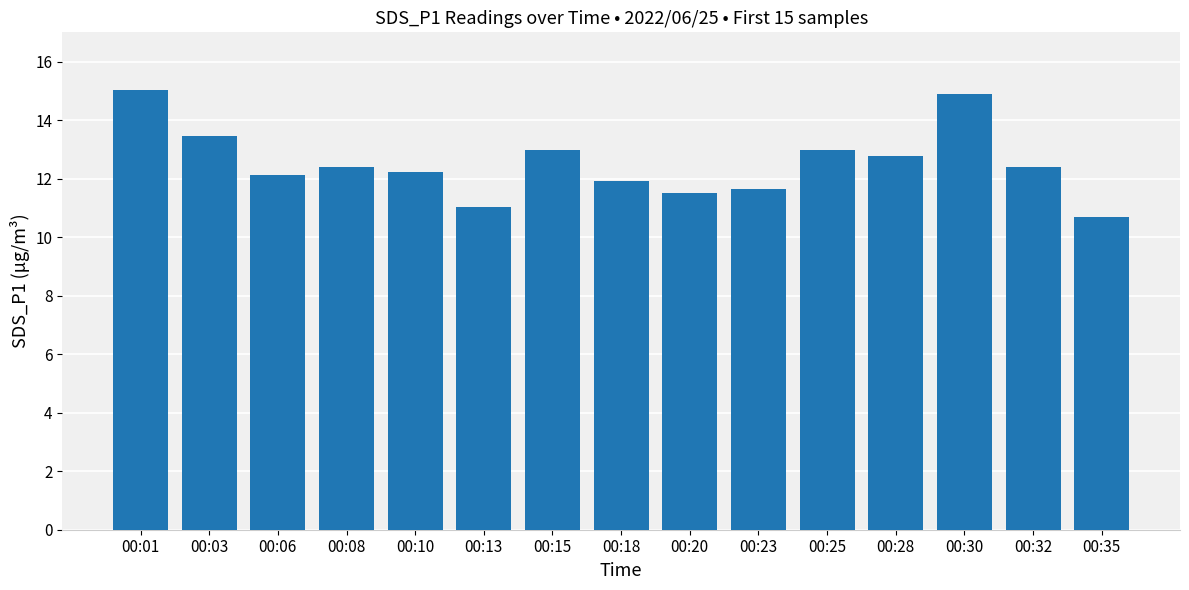

What is the smallest value displayed?

10.7